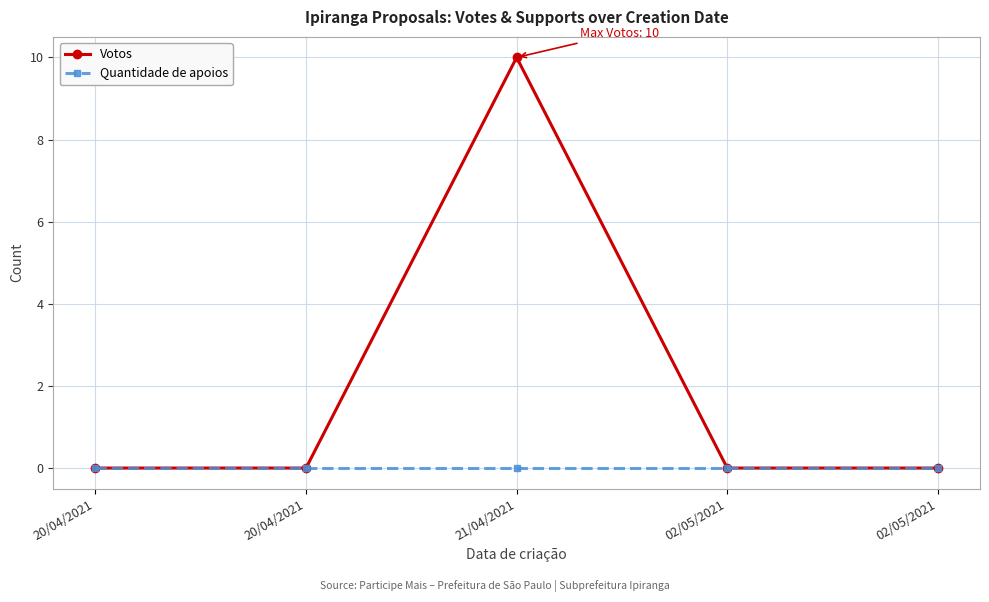

Rank the series at 20/04/2021 from lowest to highest value.

Votos, Quantidade de apoios